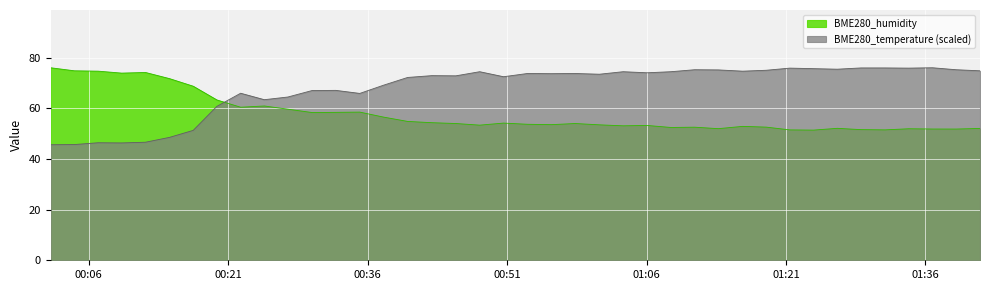

True or false: BME280_temperature has a value of 75.9 at 2024/01/25 01:34:12.

True